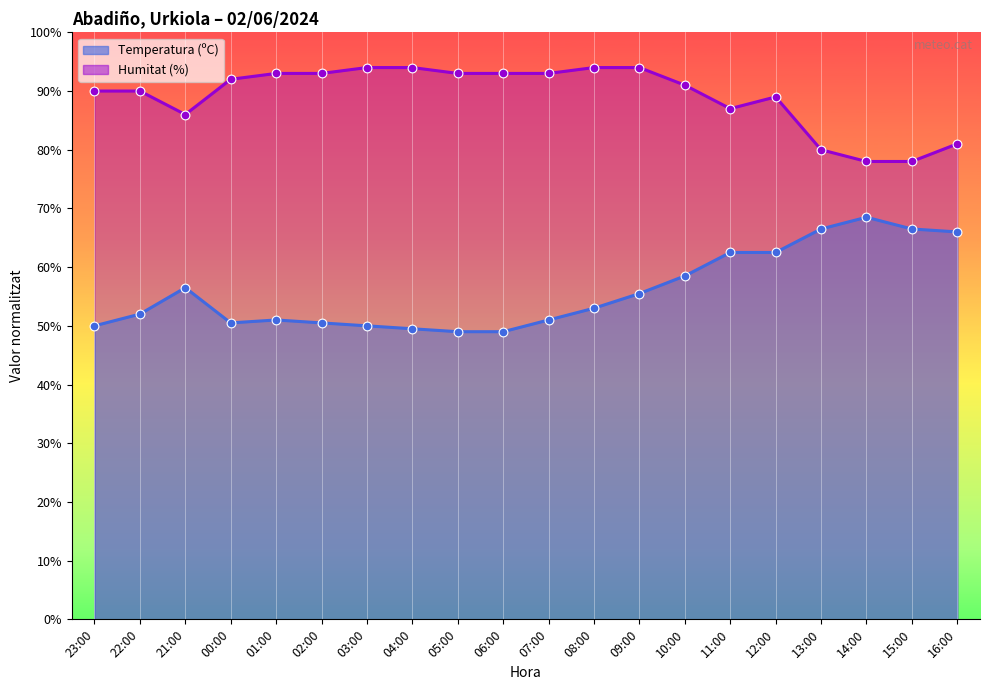

What is the total value across all series at 00:00?

142.5